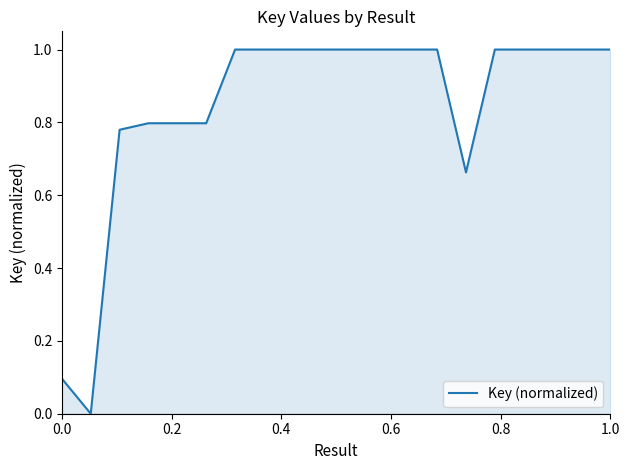

What is the maximum value shown in the chart?

1.0